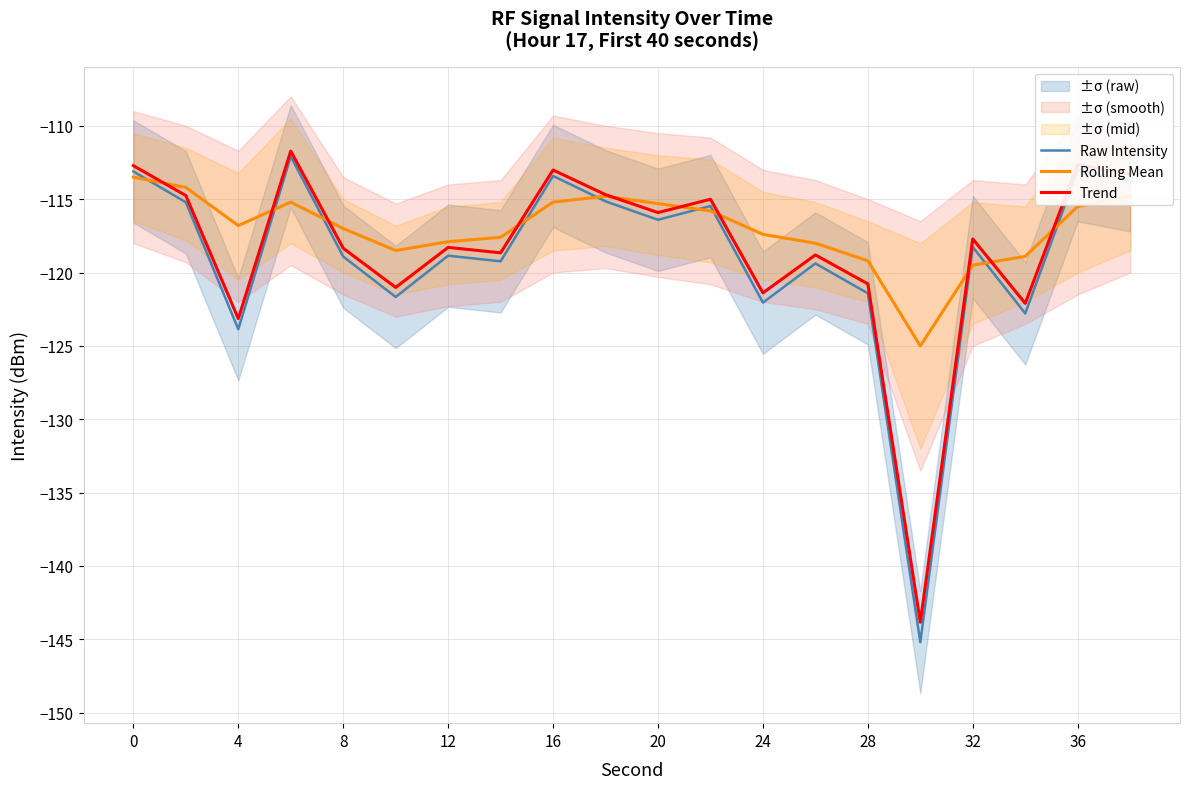

True or false: Trend and Raw Intensity cross at least once.

False